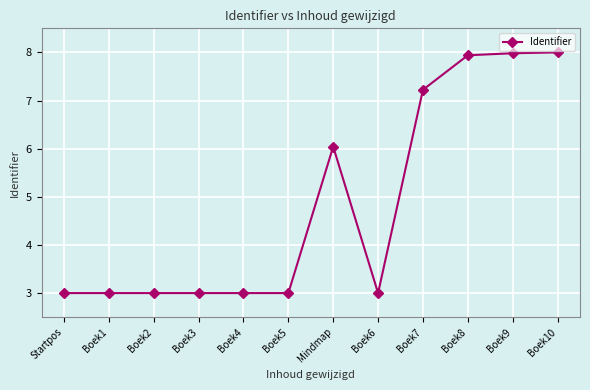

Reading right to left, transcribe all the data shown in this chart.

Boek10=8.0	Boek9=8.0	Boek8=7.9	Boek7=7.2	Boek6=3.0	Mindmap=6.0	Boek5=3.0	Boek4=3.0	Boek3=3.0	Boek2=3.0	Boek1=3.0	Startpos=3.0